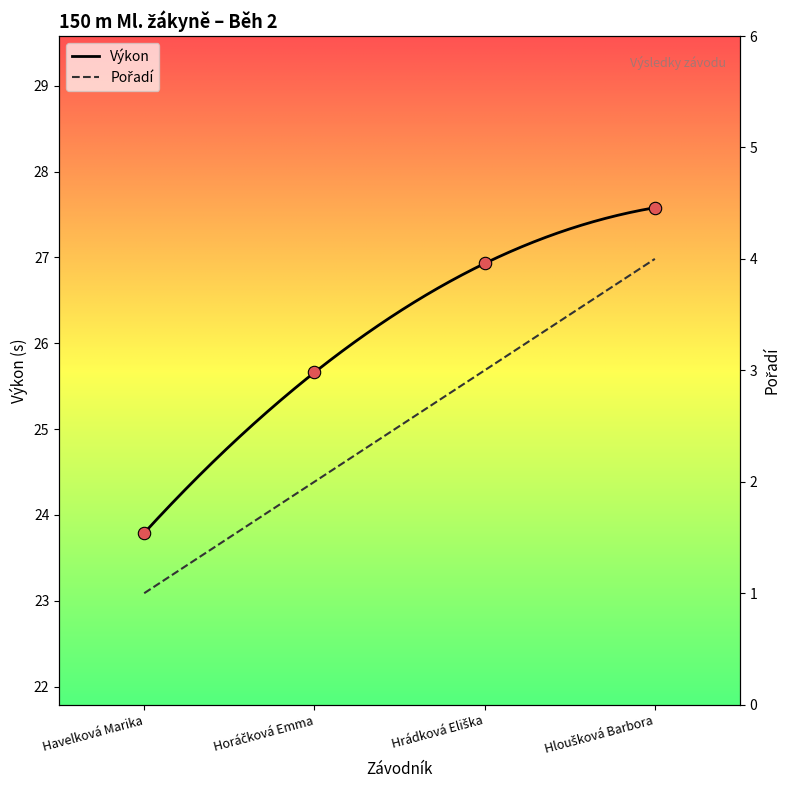

What is the ratio of the value at Havelková Marika to the value at Hrádková Eliška?

0.9